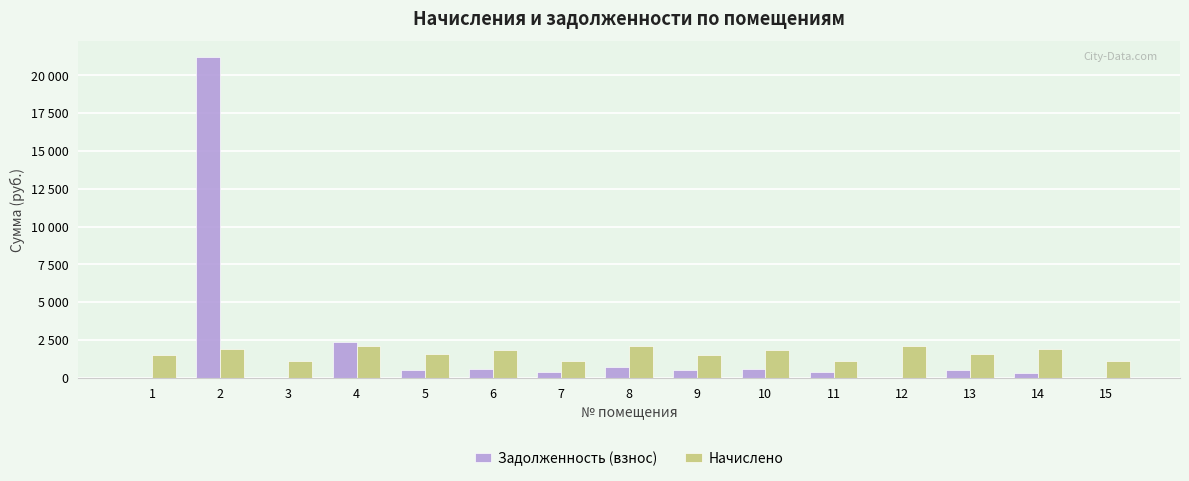

At which category does the chart reach its peak across all series?

2